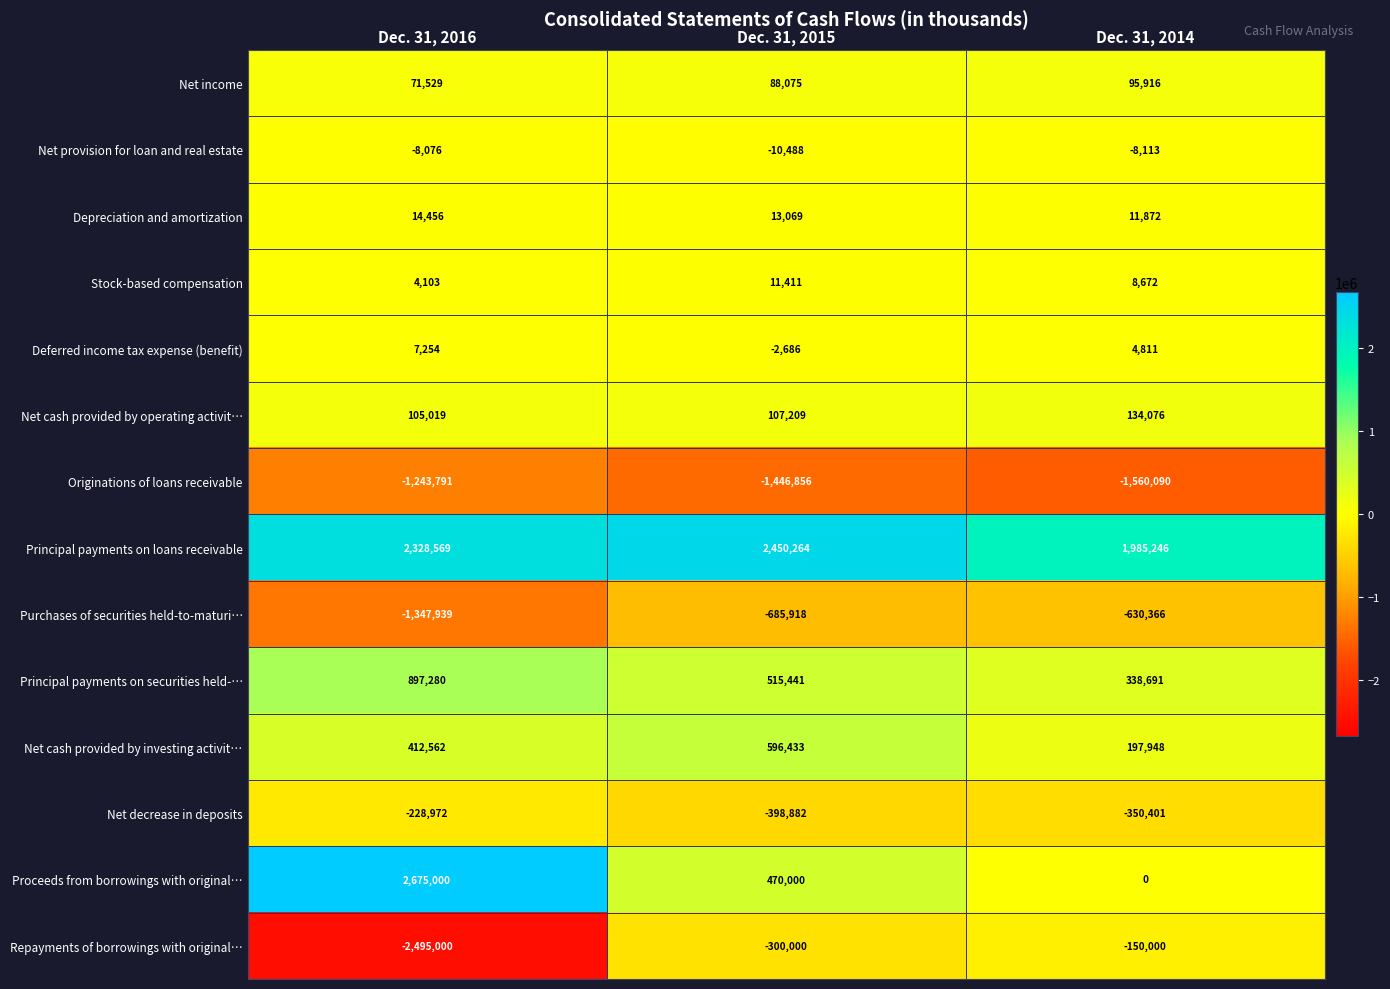

At which label does Proceeds from borrowings with original… reach its peak?

Dec. 31, 2016